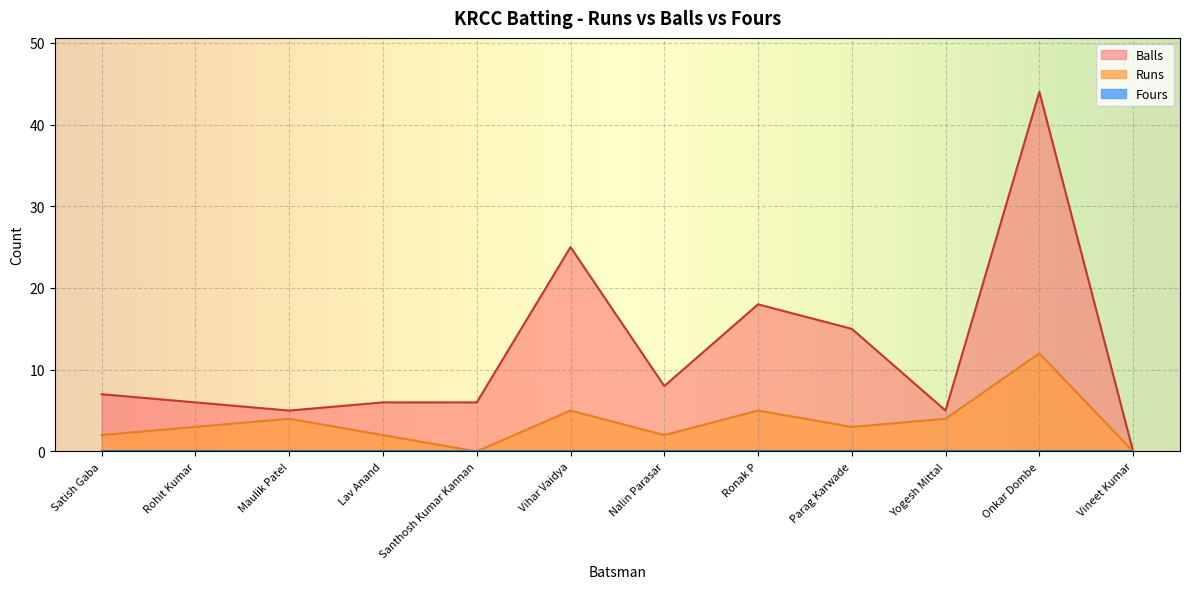

At which label does Balls first exceed 7?

Vihar Vaidya